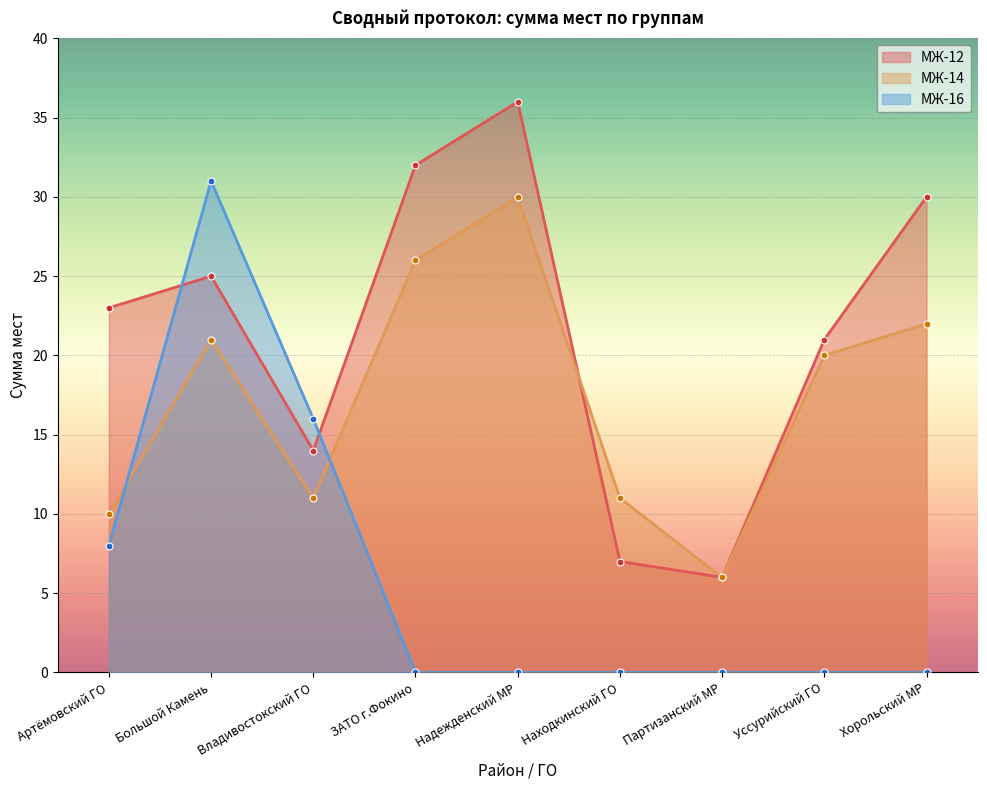

Which series has the largest total across all categories?

МЖ-12